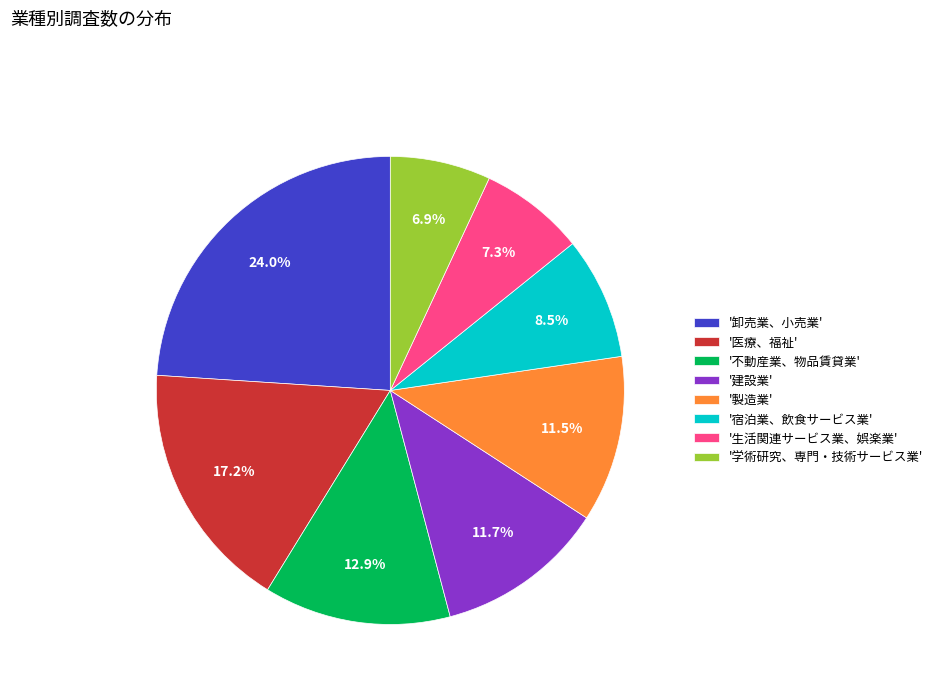

What portion of the pie excludes '建設業'?

88.3%